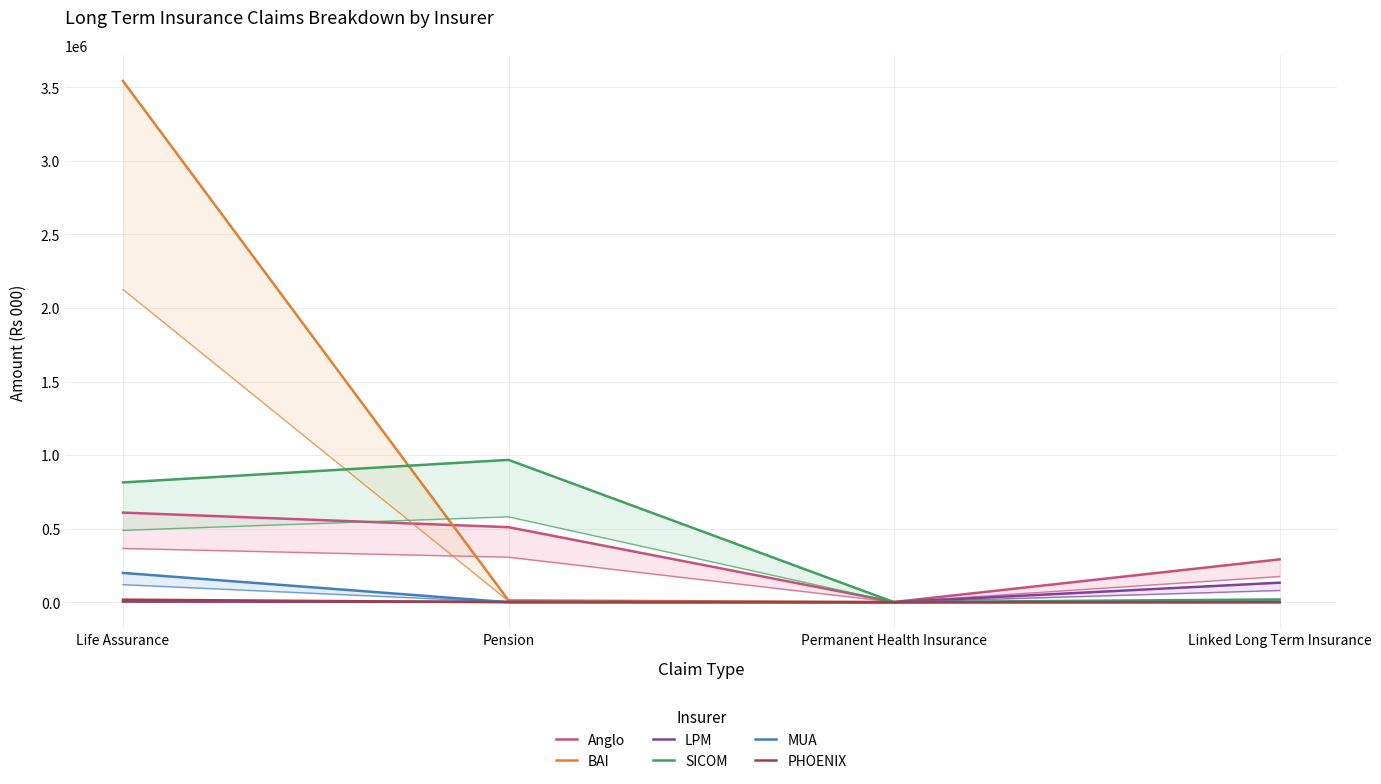

Which series changed the most between Life Assurance and Linked Long Term Insurance?

BAI